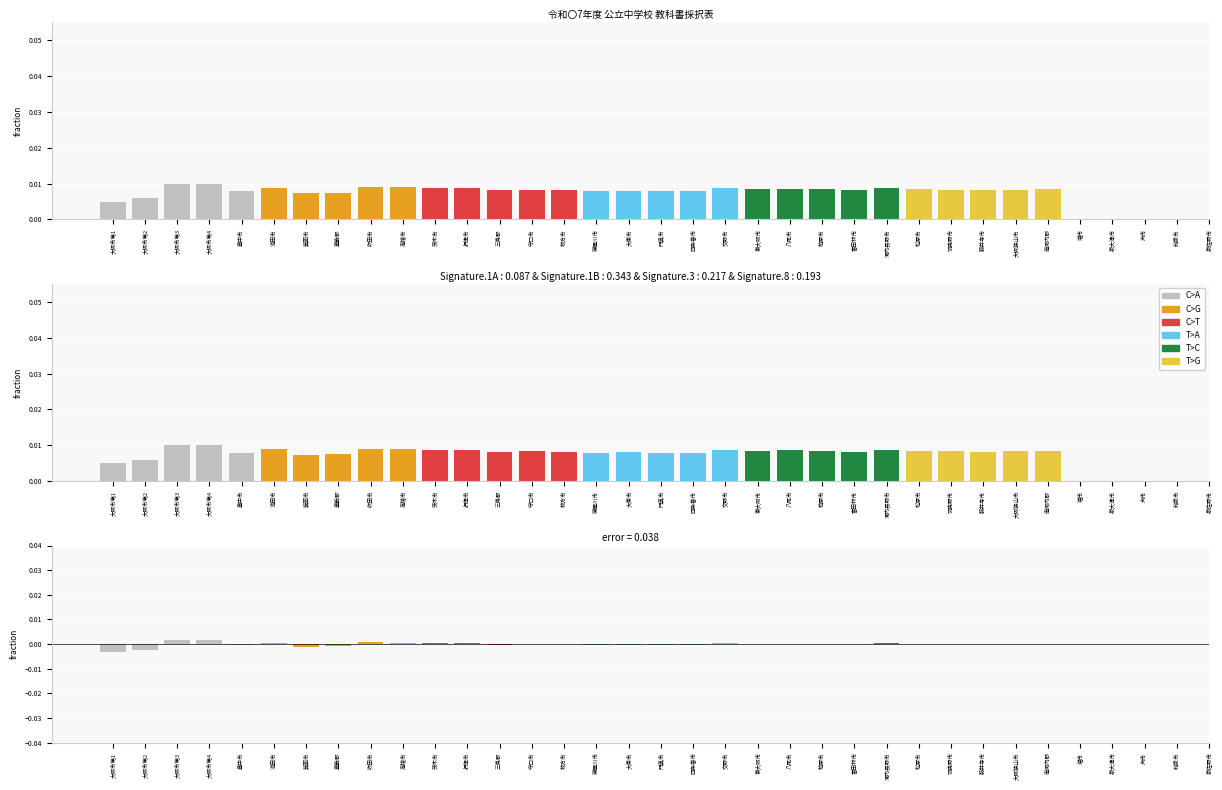

Which series has the largest total across all categories?

T>C